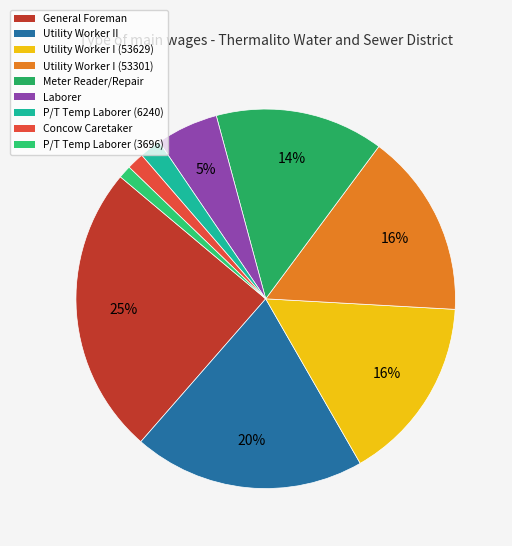

What percentage is the Utility Worker I (53301) slice, to the nearest percent?

16%